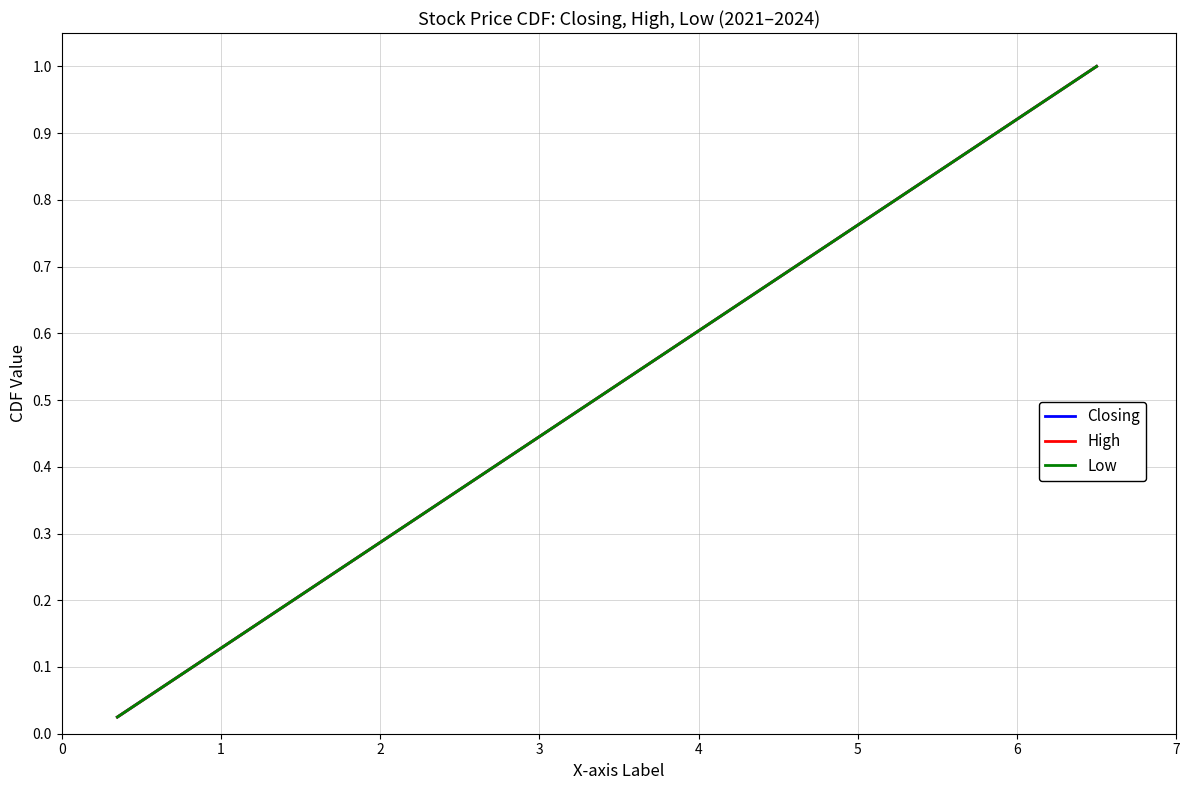

Reading left to right, list all the values displayed in this chart.

Closing: 0.0	0.1	0.1	0.1	0.1	0.1	0.2	0.2	0.2	0.2	0.3	0.3	0.3	0.3	0.4	0.4	0.4	0.5	0.5	0.5	0.5	0.6	0.6	0.6	0.6	0.7	0.7	0.7	0.7	0.8	0.8	0.8	0.8	0.8	0.9	0.9	0.9	0.9	1.0	1.0
High: 0.0	0.1	0.1	0.1	0.1	0.1	0.2	0.2	0.2	0.2	0.3	0.3	0.3	0.3	0.4	0.4	0.4	0.5	0.5	0.5	0.5	0.6	0.6	0.6	0.6	0.7	0.7	0.7	0.7	0.8	0.8	0.8	0.8	0.8	0.9	0.9	0.9	0.9	1.0	1.0
Low: 0.0	0.1	0.1	0.1	0.1	0.1	0.2	0.2	0.2	0.2	0.3	0.3	0.3	0.3	0.4	0.4	0.4	0.5	0.5	0.5	0.5	0.6	0.6	0.6	0.6	0.7	0.7	0.7	0.7	0.8	0.8	0.8	0.8	0.8	0.9	0.9	0.9	0.9	1.0	1.0